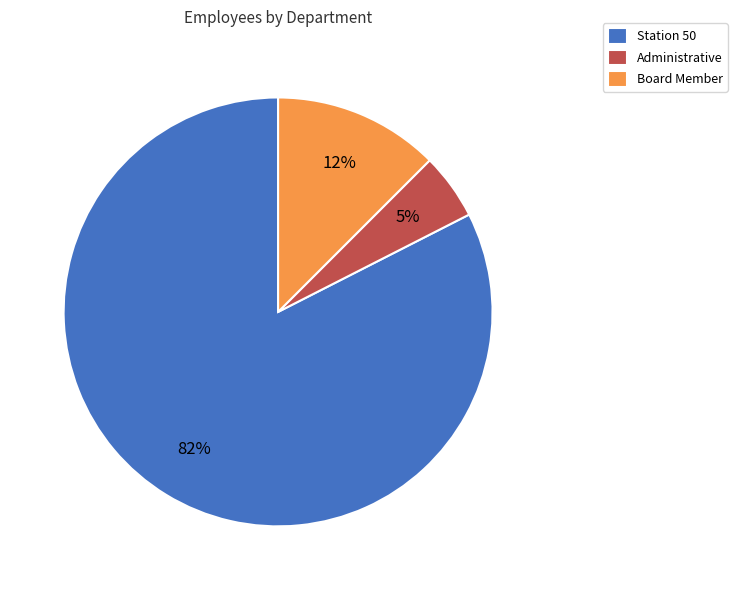

To the nearest percent, what is the average slice percentage?

33%